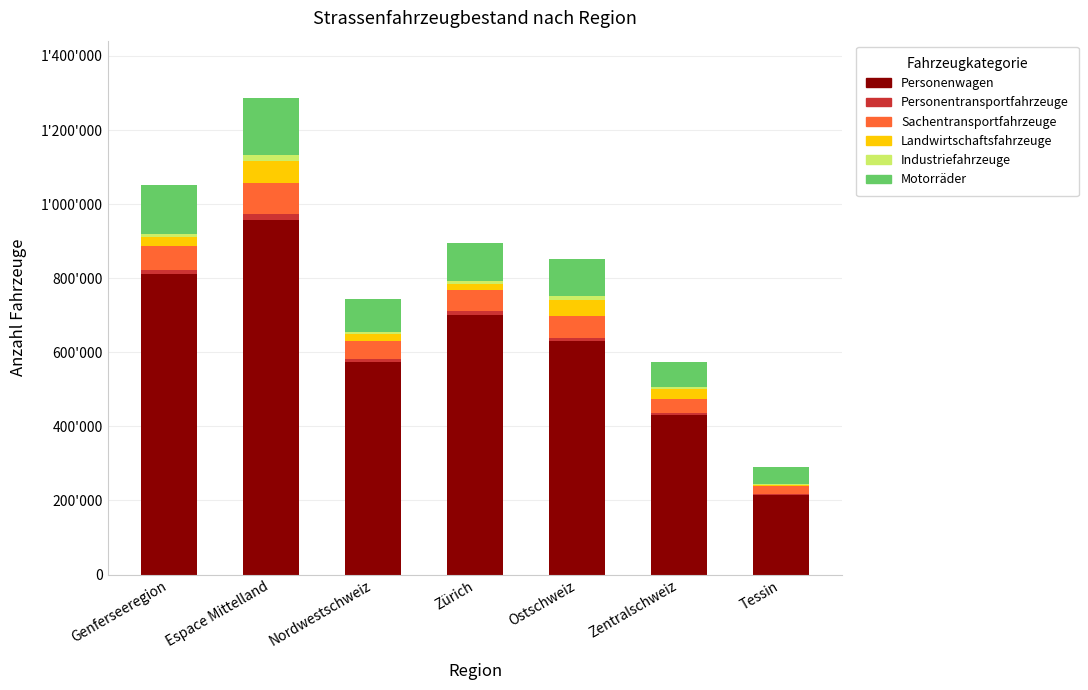

What is the lowest value of the Personenwagen series?

215106